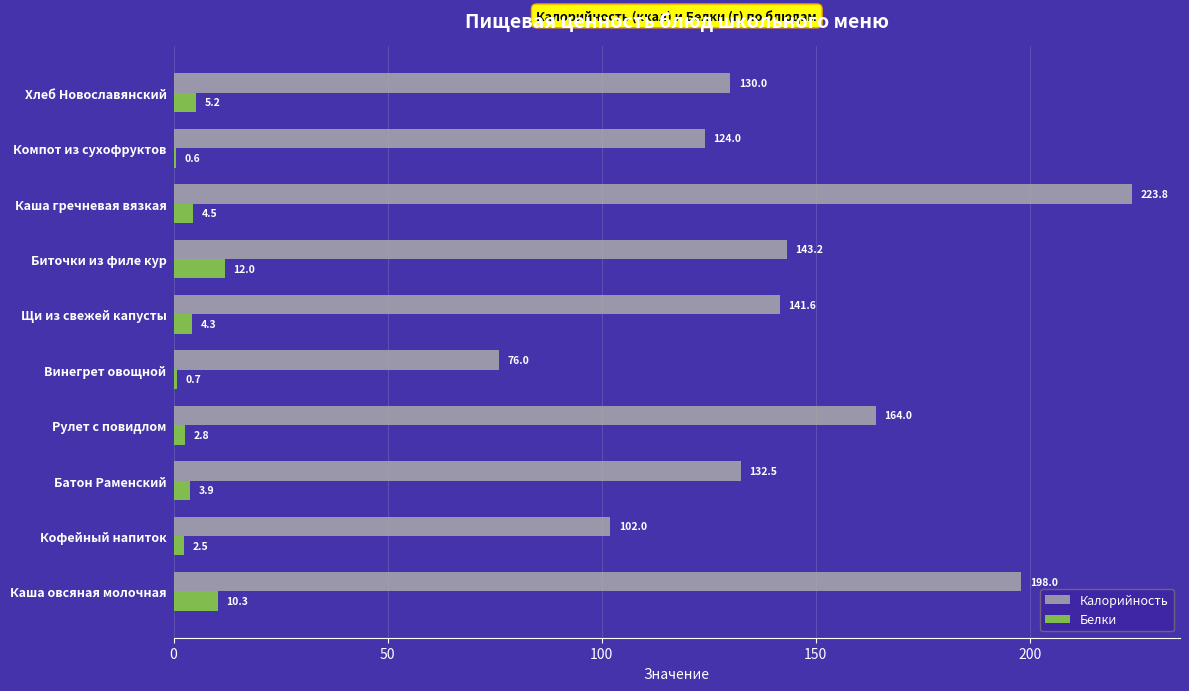

Which series has the largest total across all categories?

Калорийность